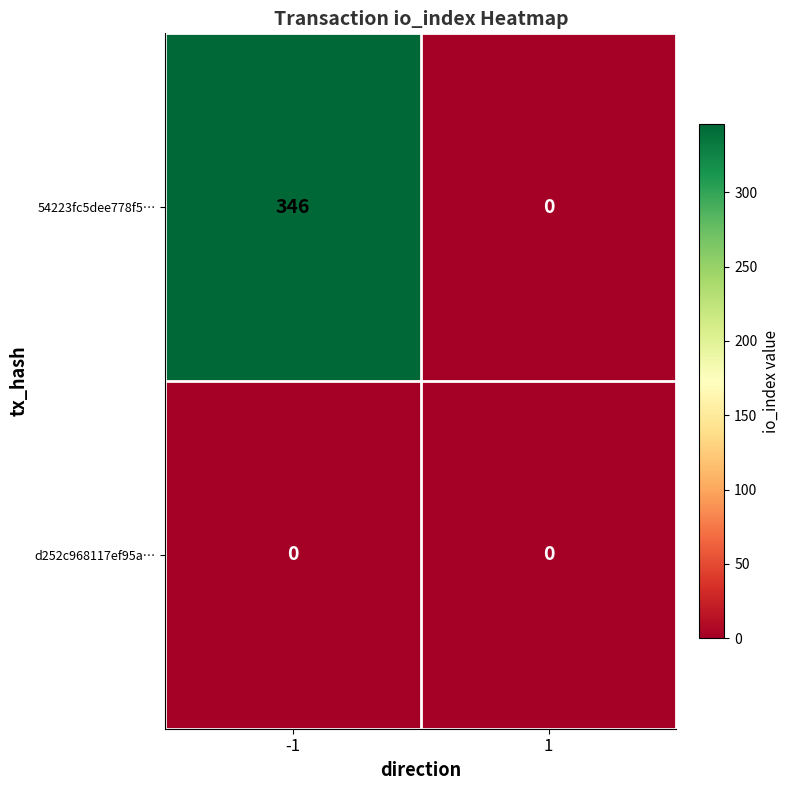

Rank the categories by 54223fc5dee778f5… value from highest to lowest.

-1, 1